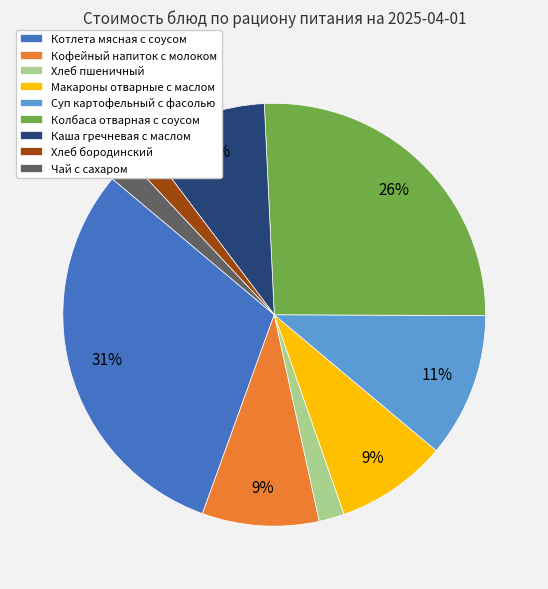

Does Котлета мясная с соусом account for over 50% of the chart?

No